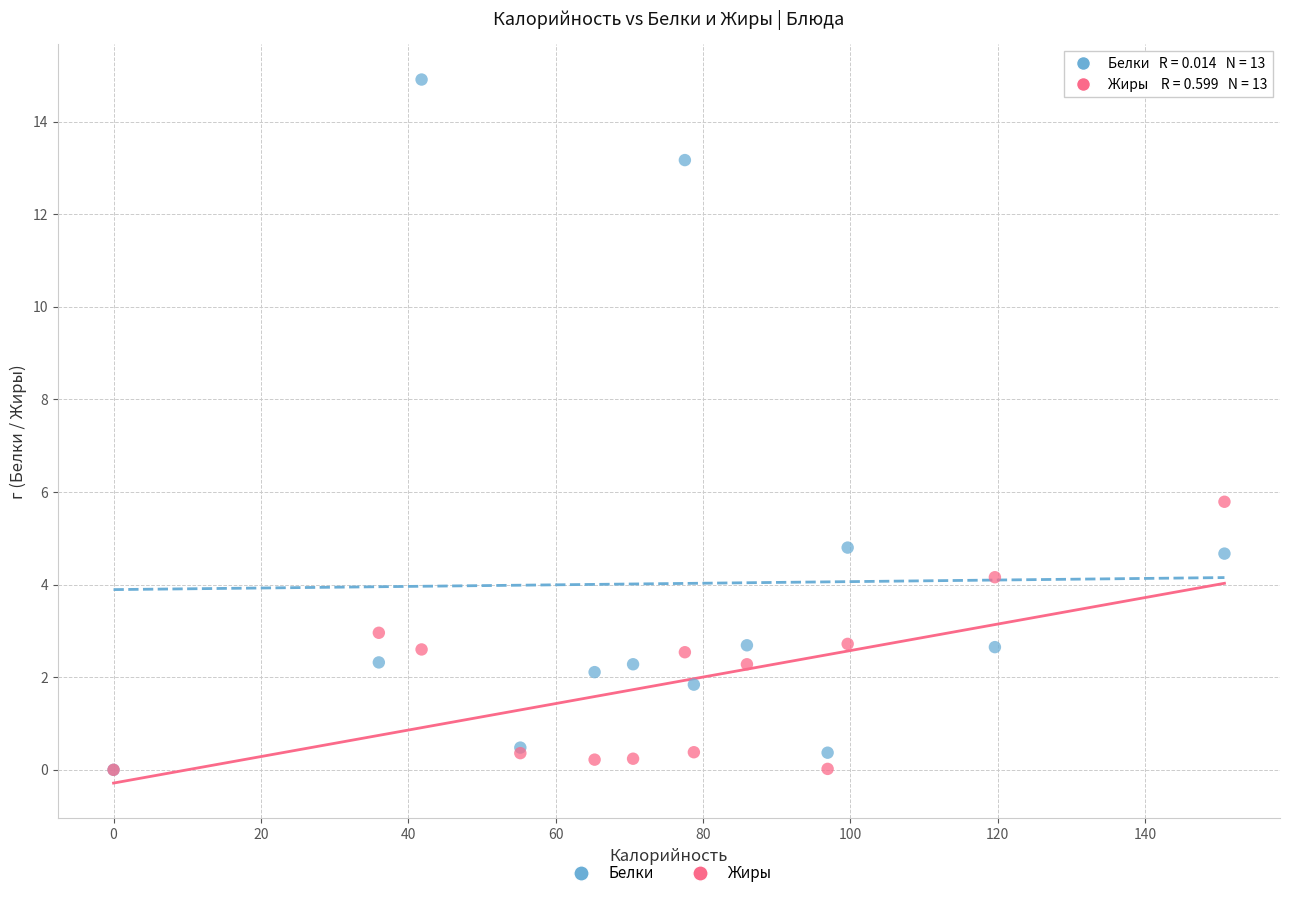

In the Белки series, what Y value is closest to 7?

4.8